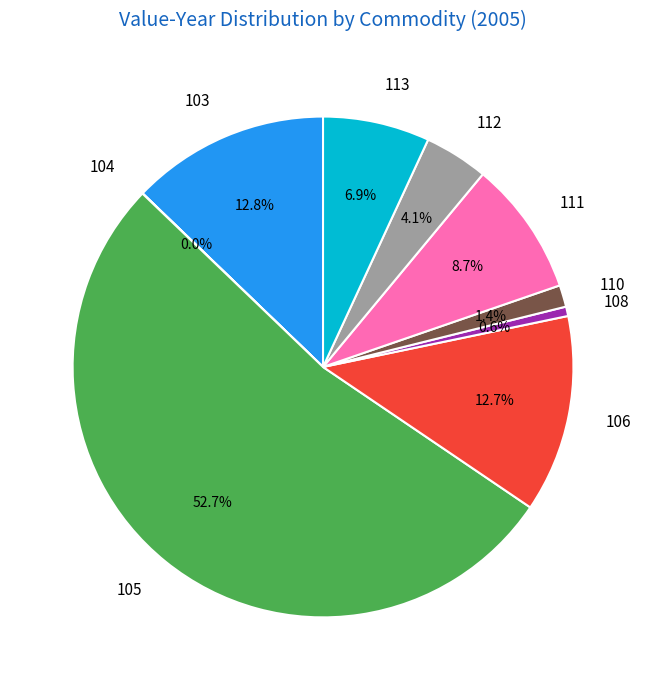

To the nearest percent, what is the difference between the 111 and 108 slice percentages?

8%